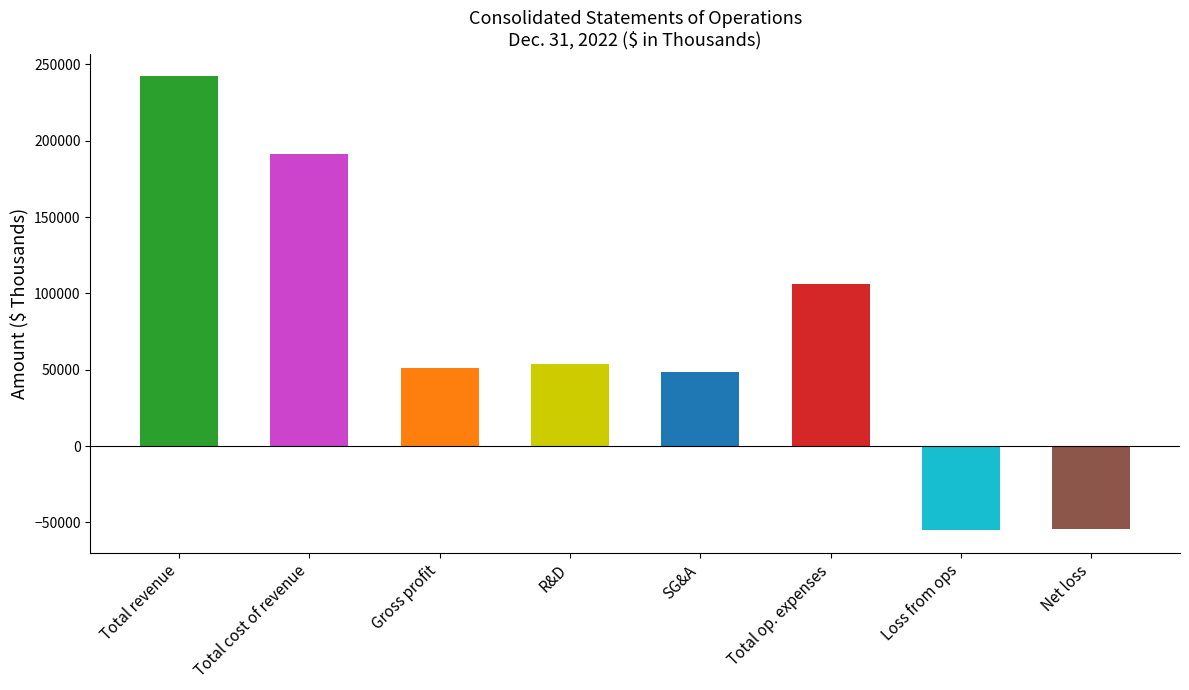

At which label does Dec. 31, 2021 reach its minimum?

Loss from operations